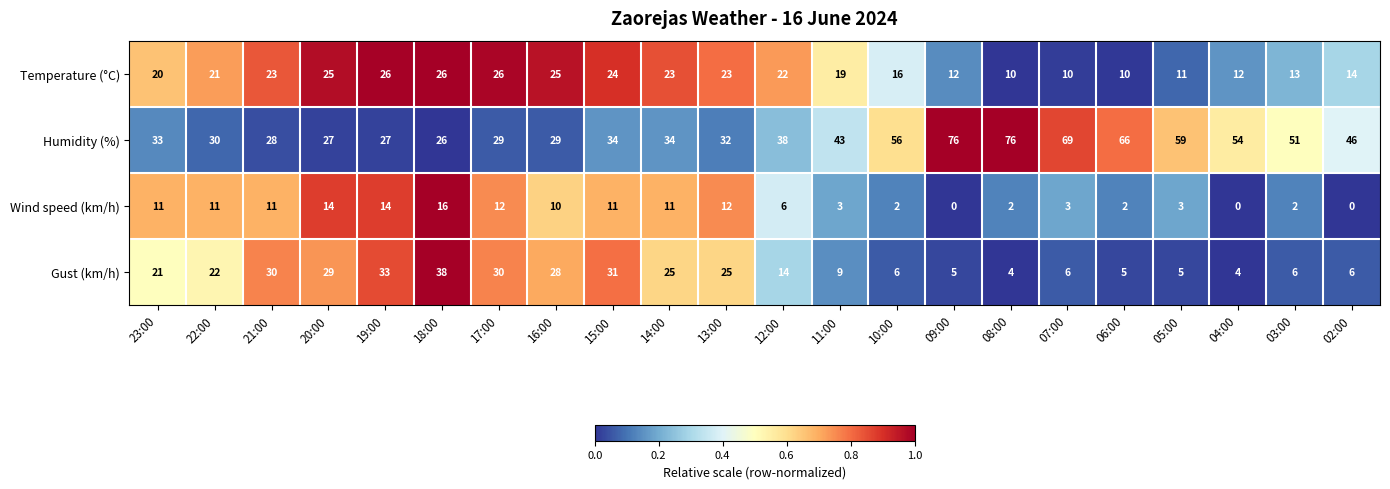

What is the difference between the Wind speed (km/h) values at 04:00 and 23:00?

11